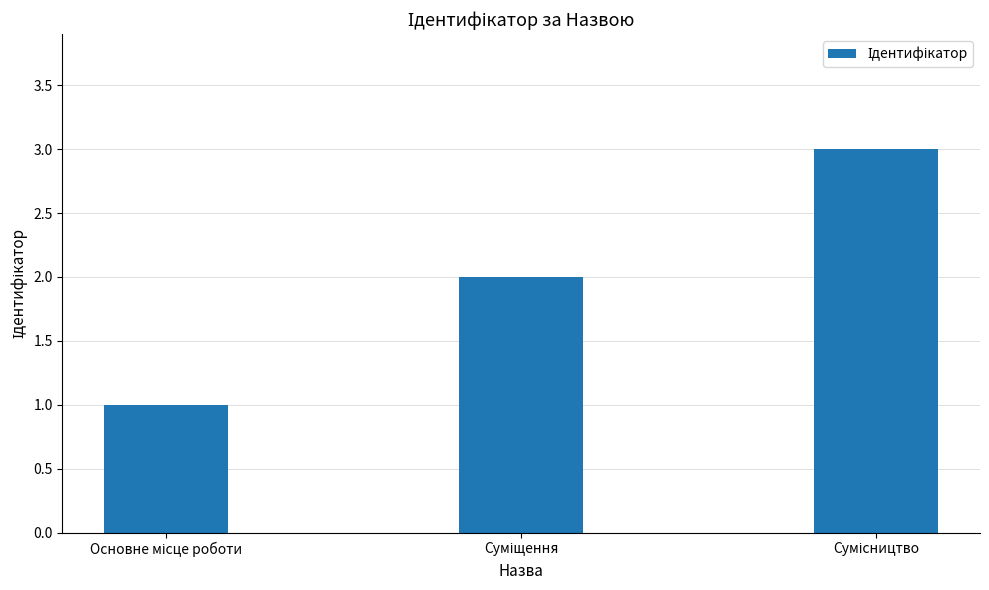

What is the sum of all values?

6